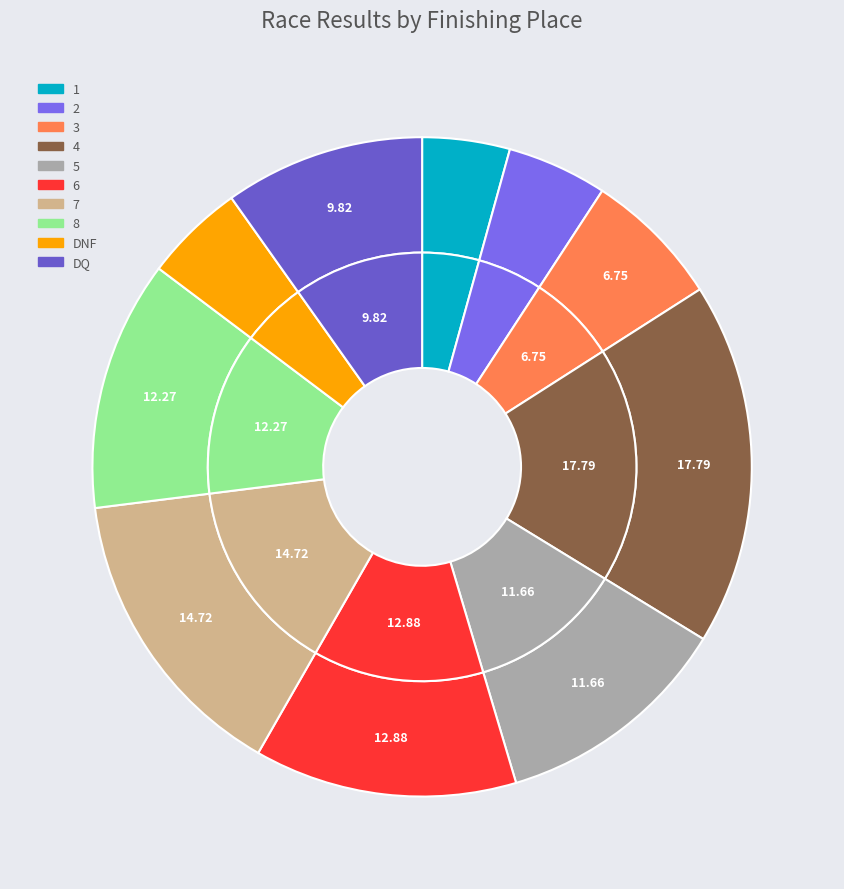

Does DNF account for over 50% of the chart?

No